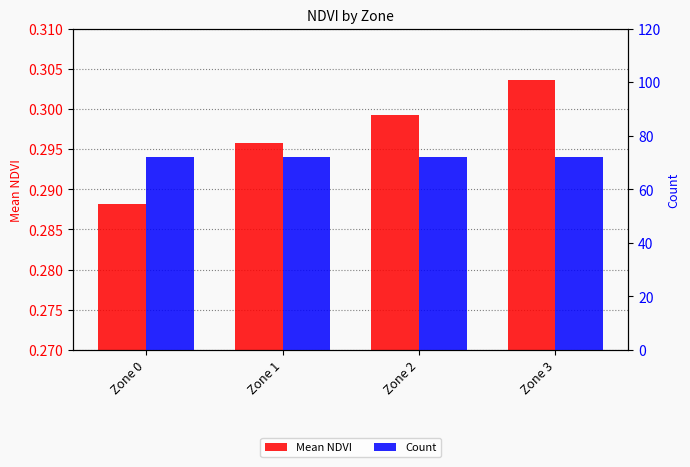

At which category is the sum across all series the highest?

Zone 3